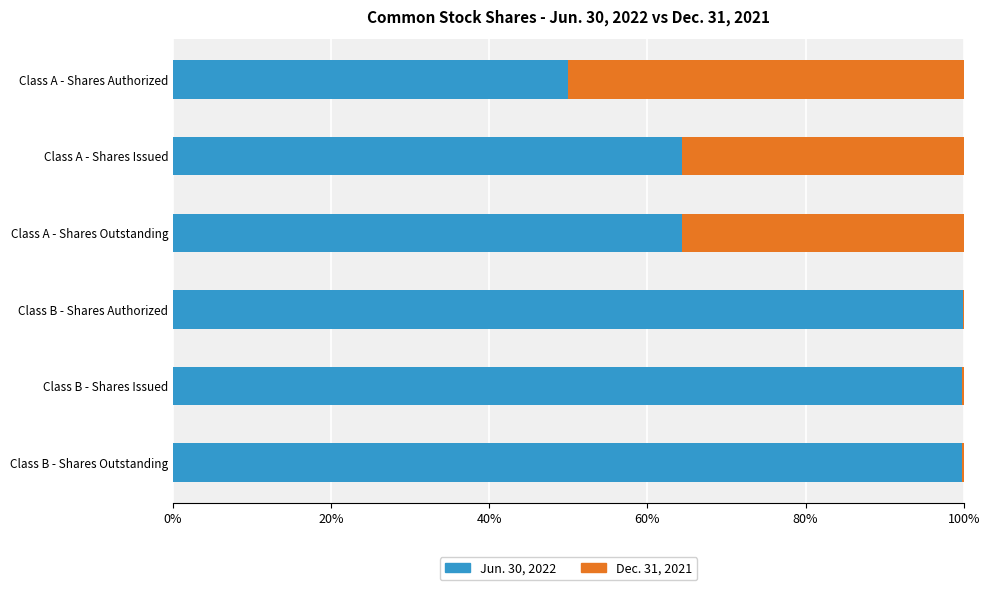

What are all the series names shown in the legend?

Jun. 30, 2022, Dec. 31, 2021